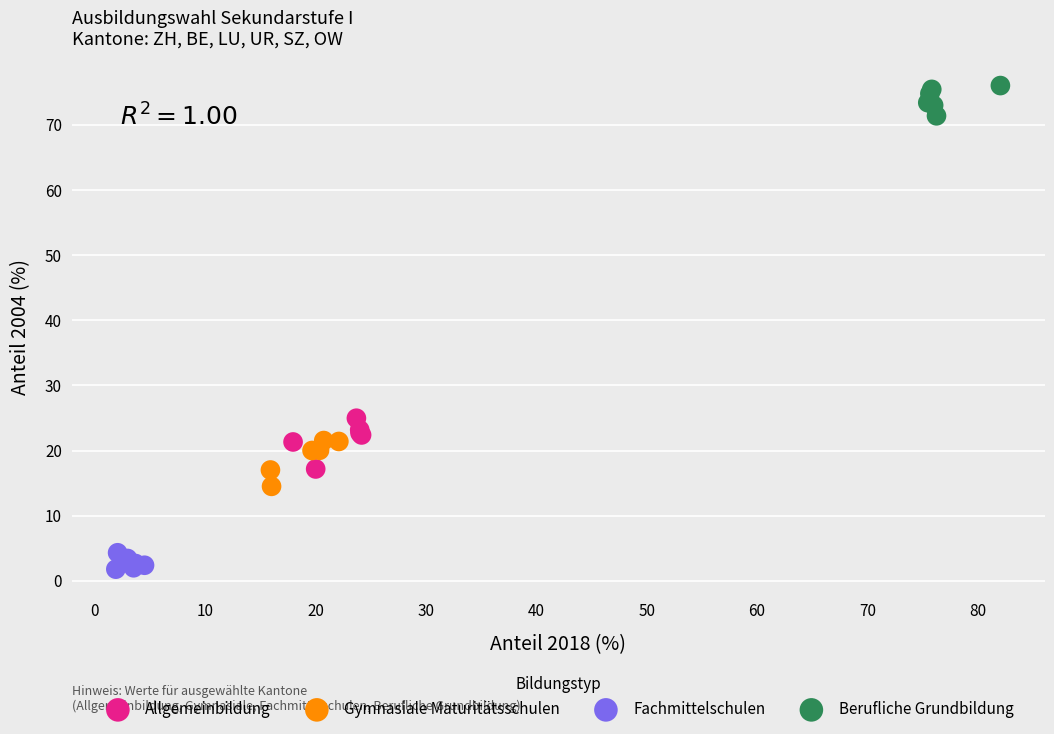

Which series reaches the minimum Y coordinate?

Fachmittelschulen